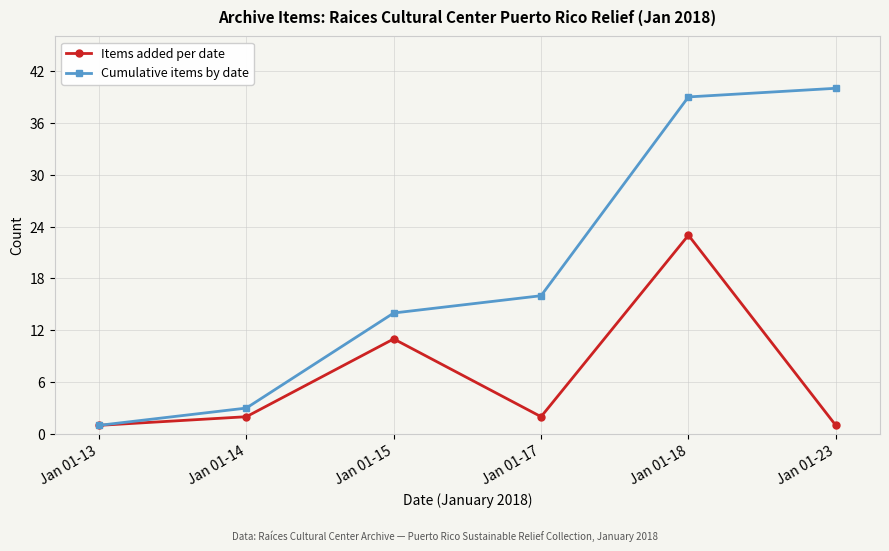

Which category has the highest value across all series?

Jan 01-23